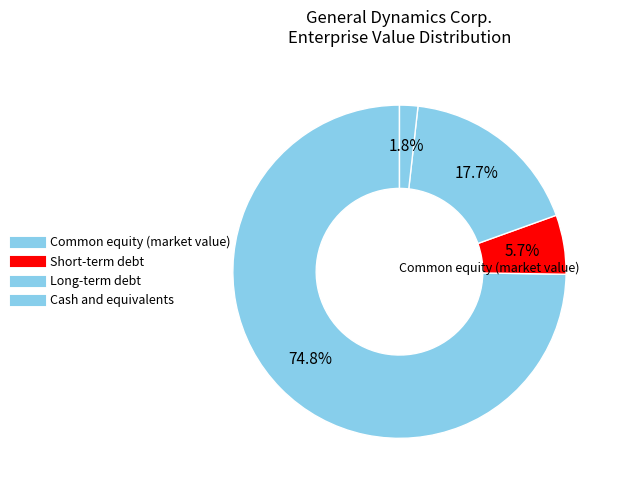

What percentage is the Common equity (market value) slice, to the nearest percent?

75%